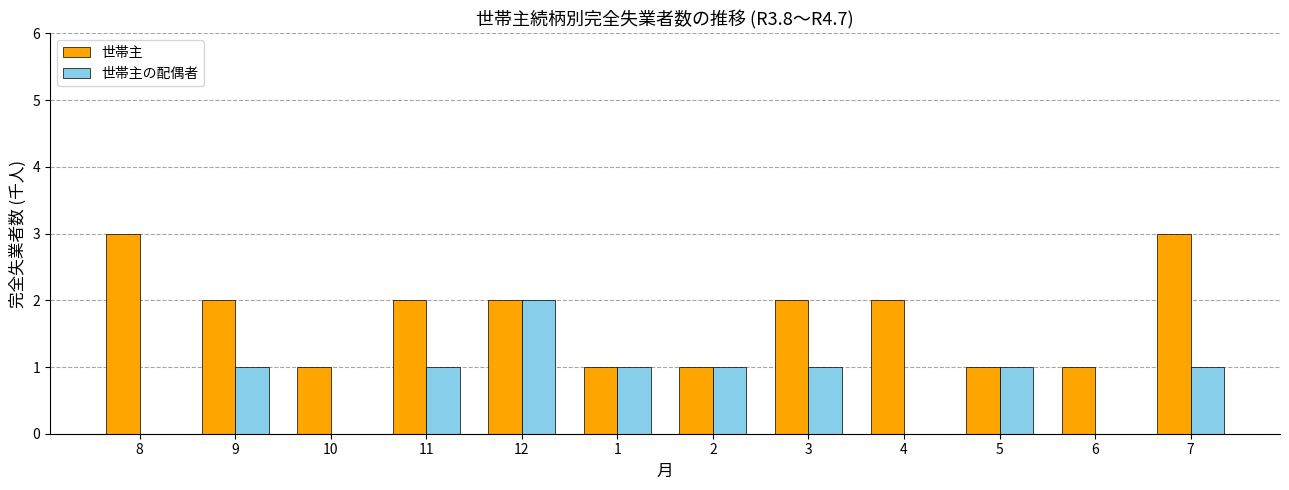

What are all the series names shown in the legend?

世帯主, 世帯主の配偶者